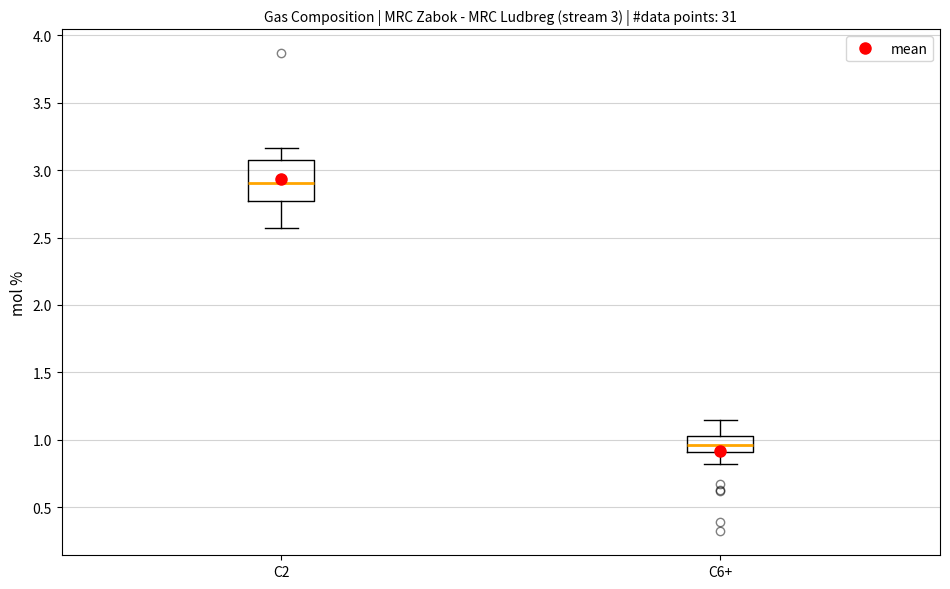

Which box is the tallest, from its lower edge to its upper edge?

C2